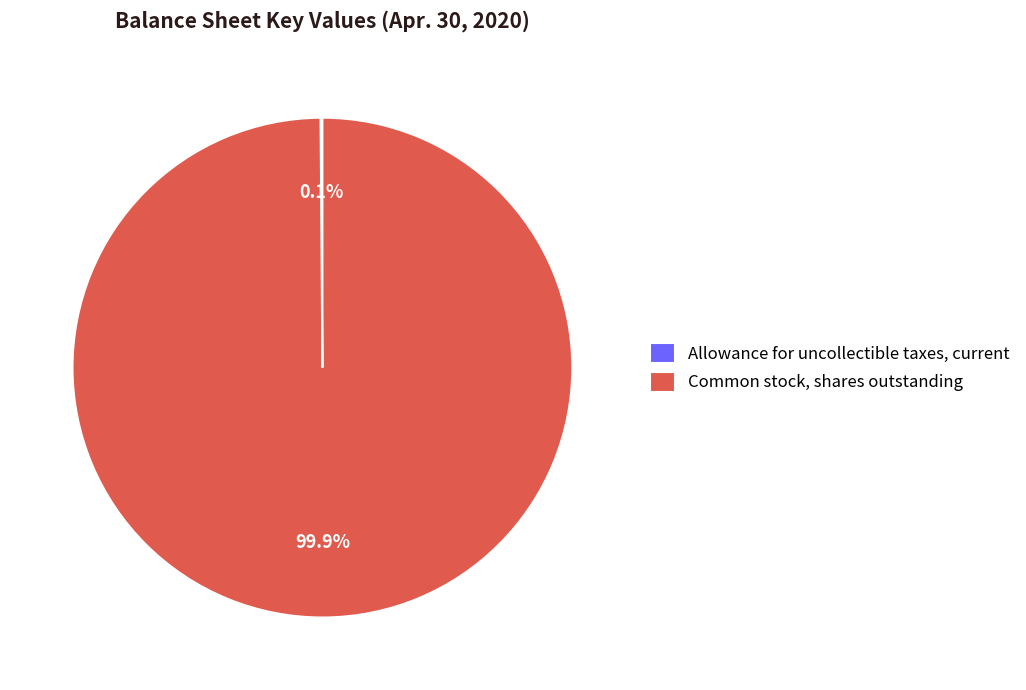

What percentage is NOT represented by Common stock, shares outstanding?

0.1%